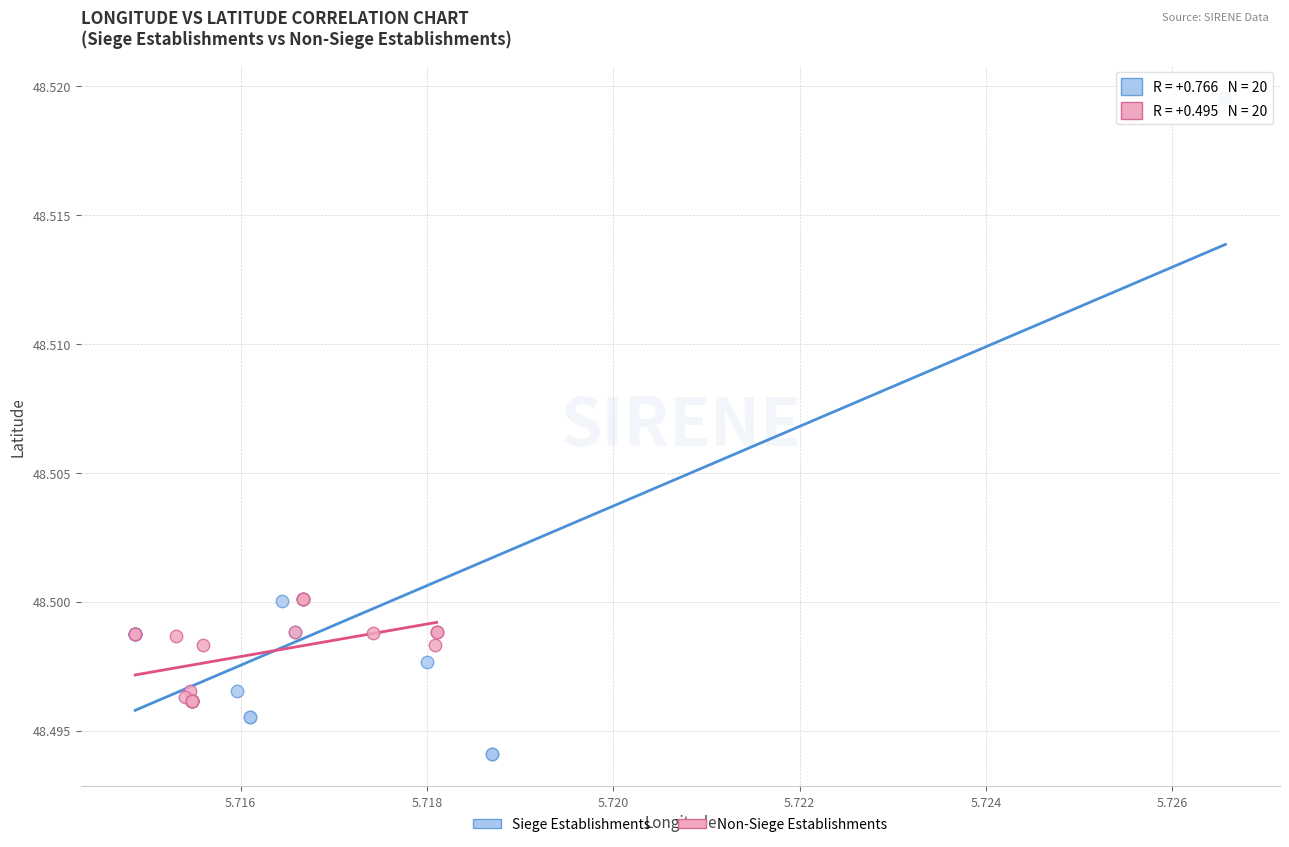

Which series has the largest Y range (max minus min)?

Siege Establishments